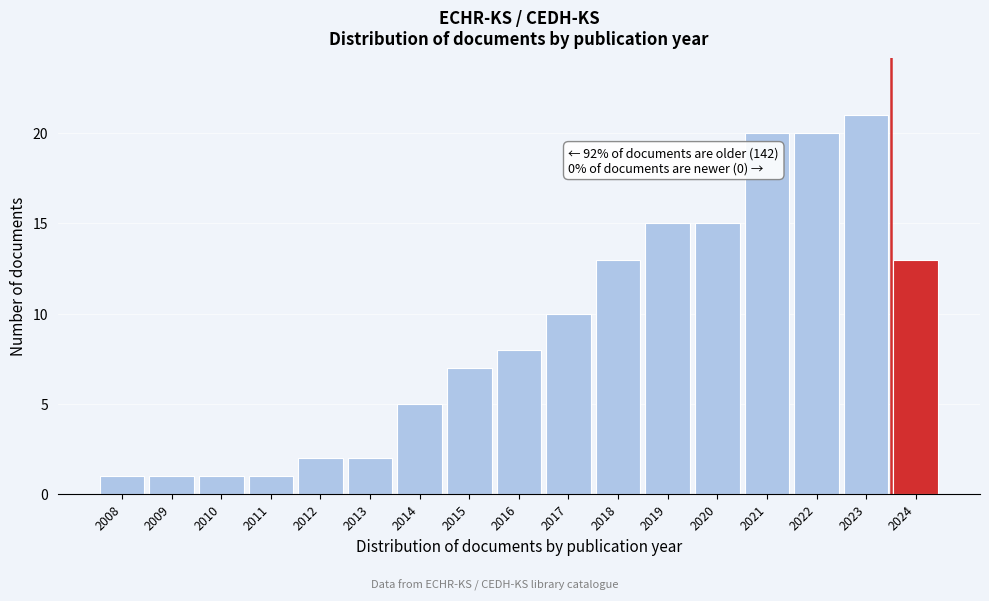

Reading left to right, list all the values displayed in this chart.

1	1	1	1	2	2	5	7	8	10	13	15	15	20	20	21	13